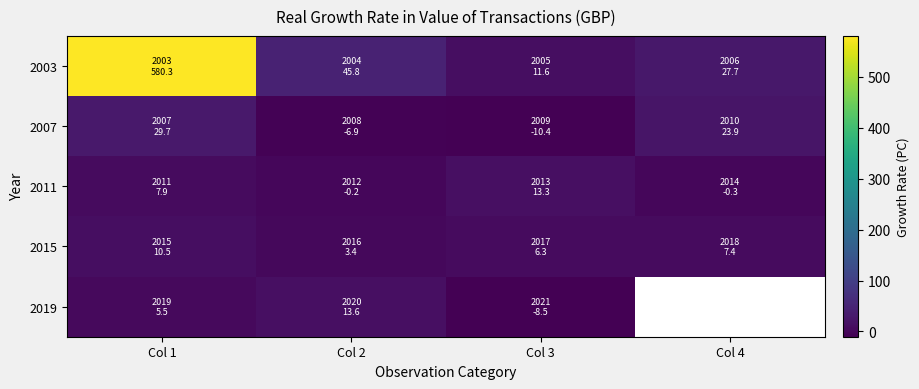

How many values in 2019 are above zero?

2